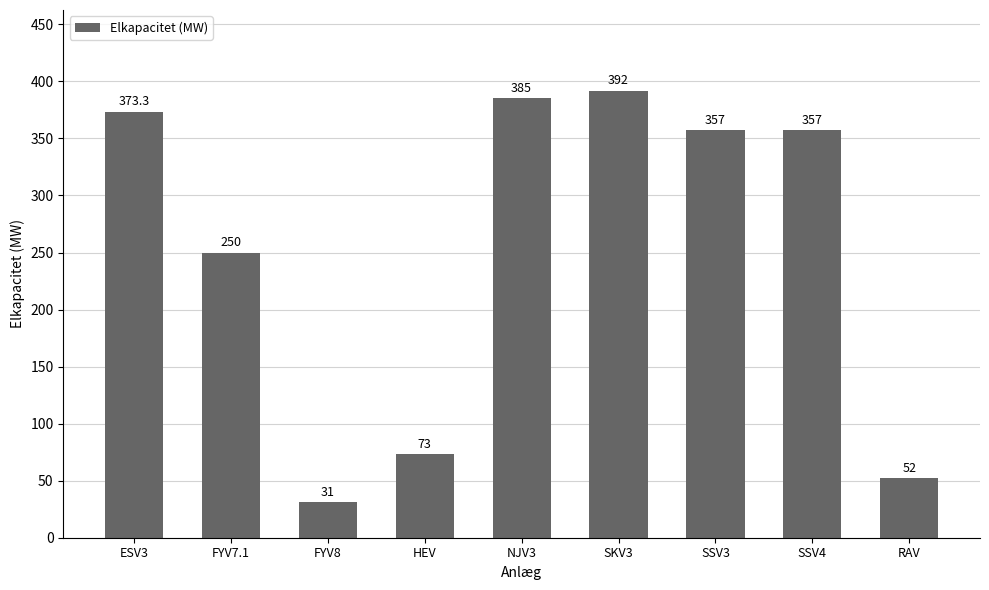

What is the label of the 4th bar from the left?

HEV